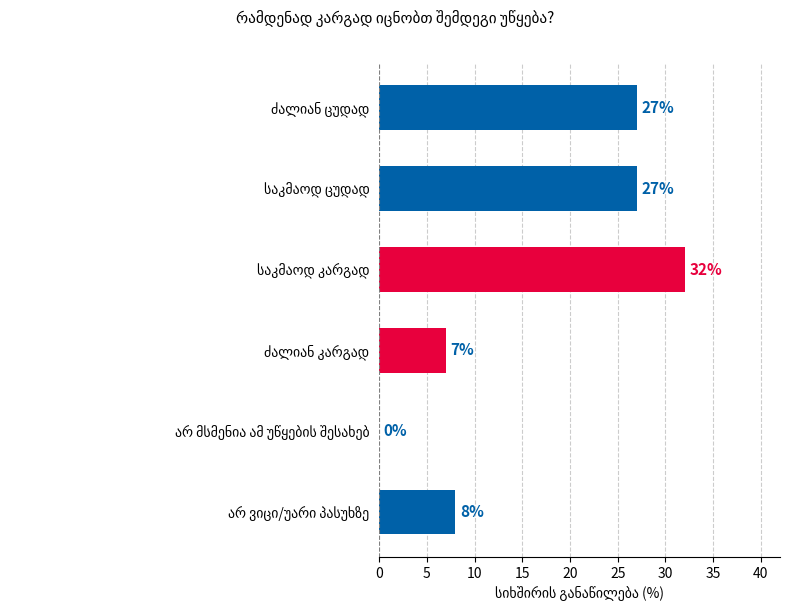

What is the maximum value shown in the chart?

32